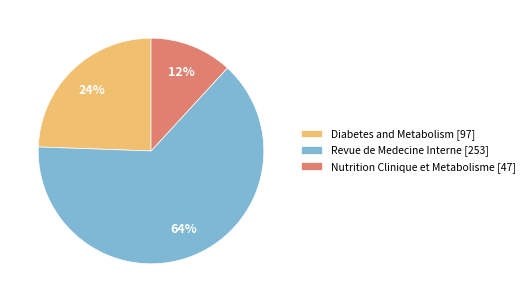

Is the sum of Revue de Medecine Interne [253] and Nutrition Clinique et Metabolisme [47] greater than half?

Yes